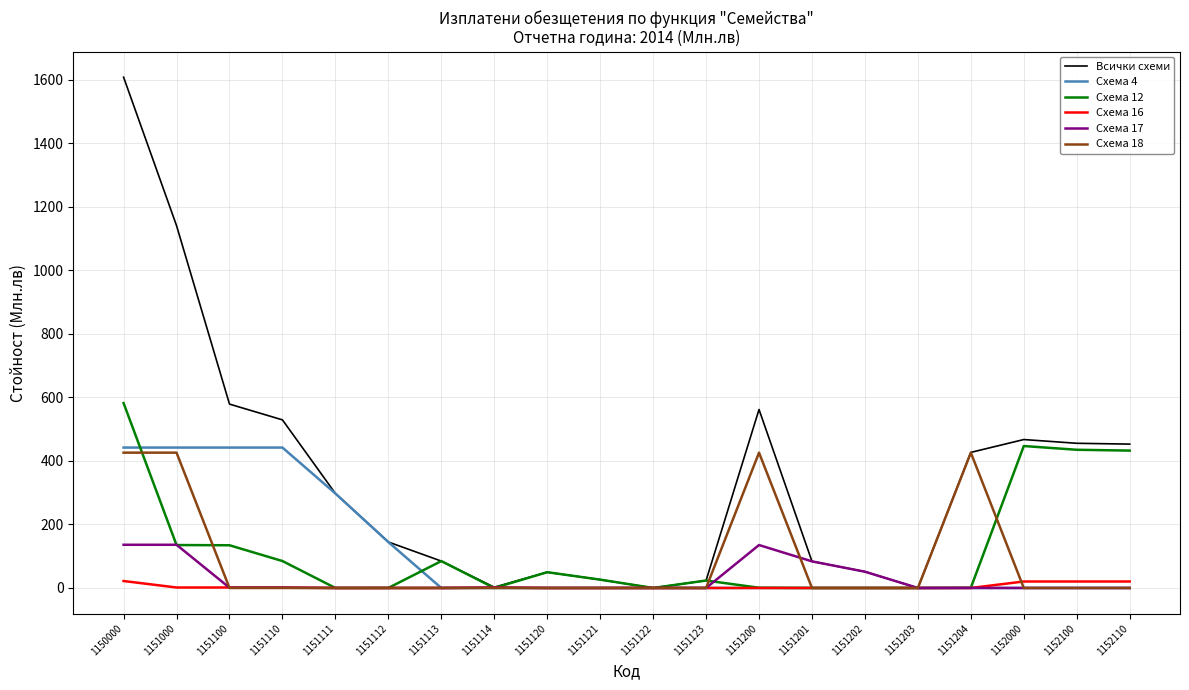

Is this an area chart (filled region under the line)?

No